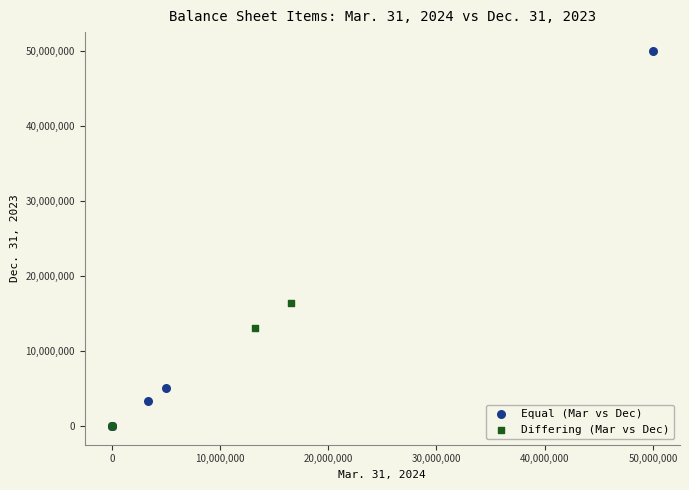

Which series contains the highest Y value?

Equal (Mar vs Dec)